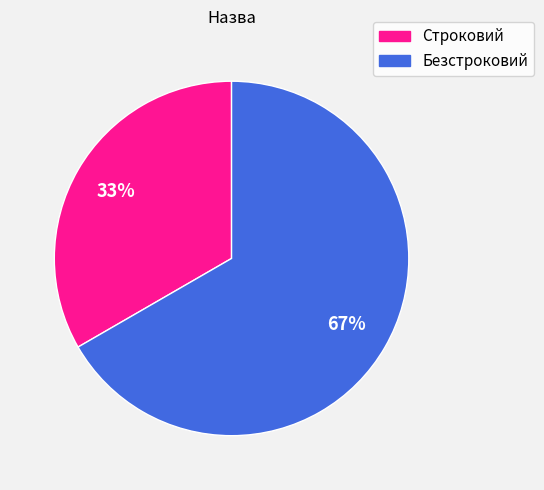

What percentage is the Строковий slice, to the nearest percent?

33%